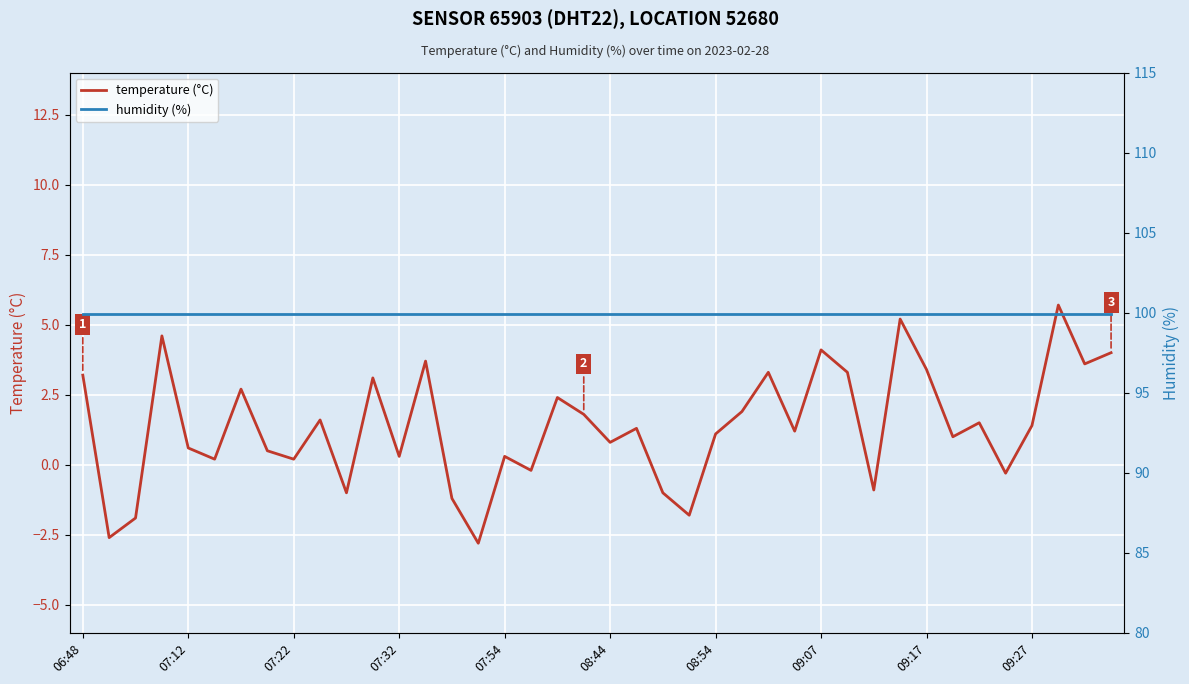

Does the chart display data point markers on the line(s)?

No